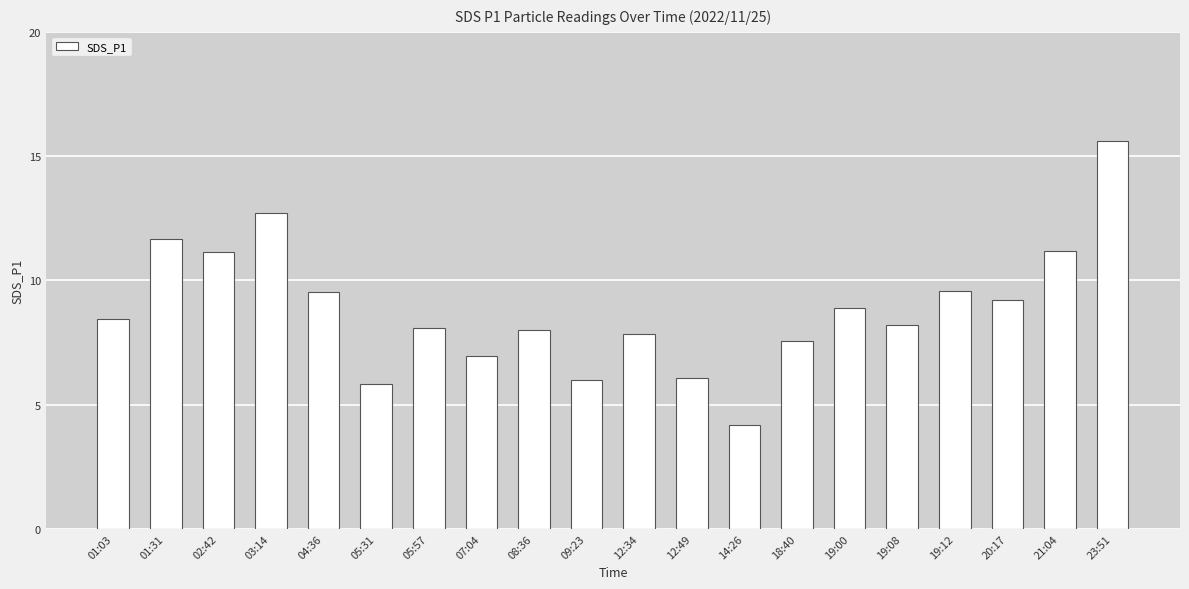

What is the maximum value shown in the chart?

15.6